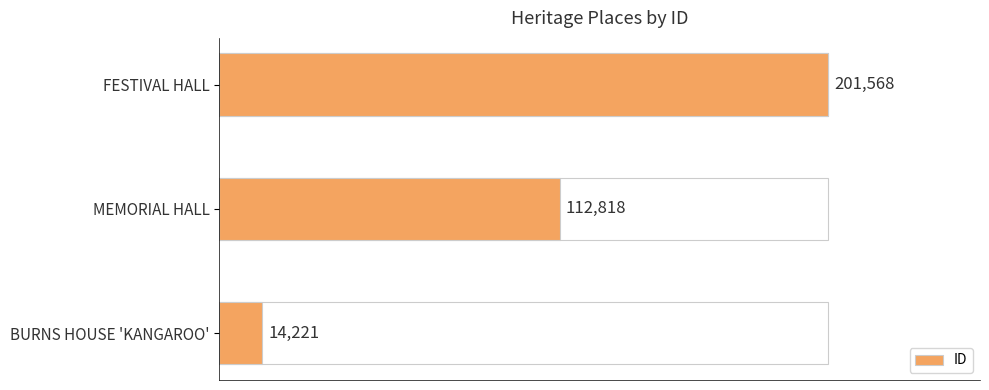

How many bars are there in total?

3